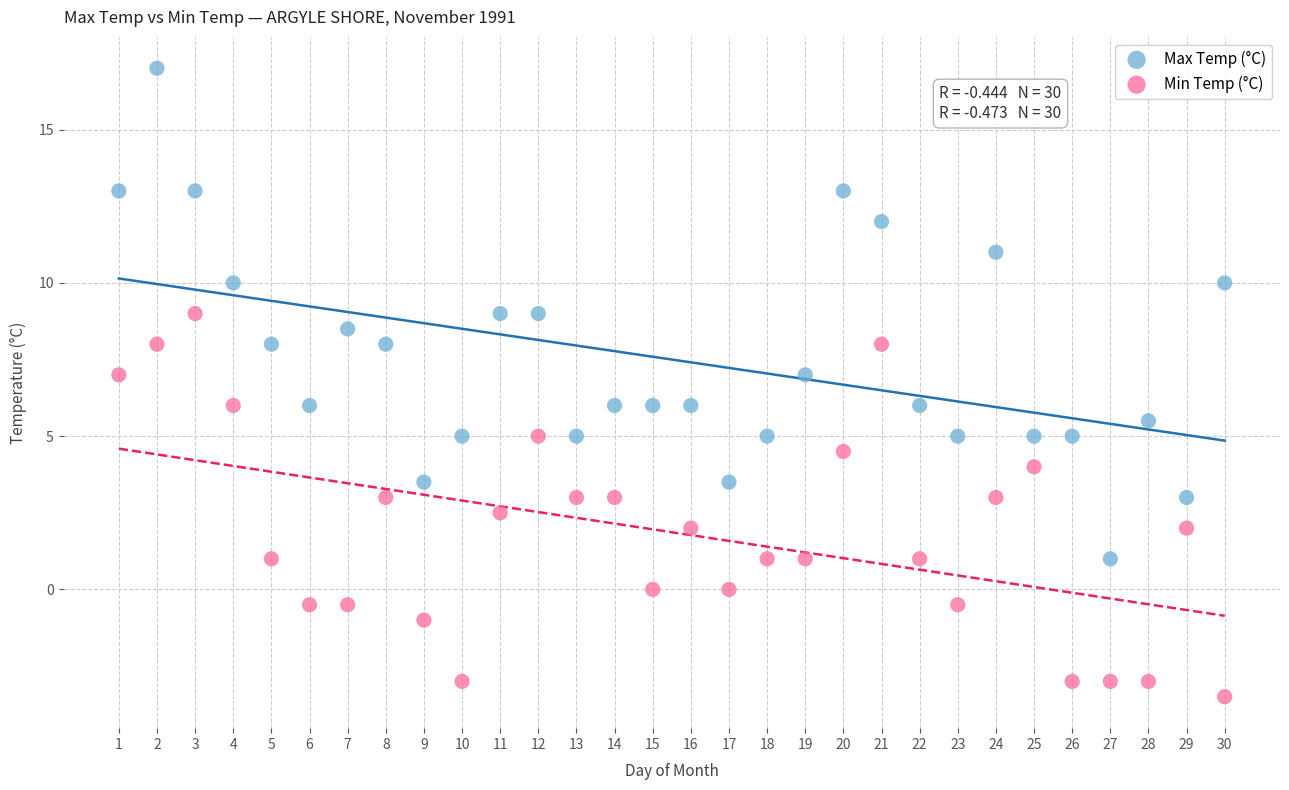

Which series contains the highest Y value?

Max Temp (°C)